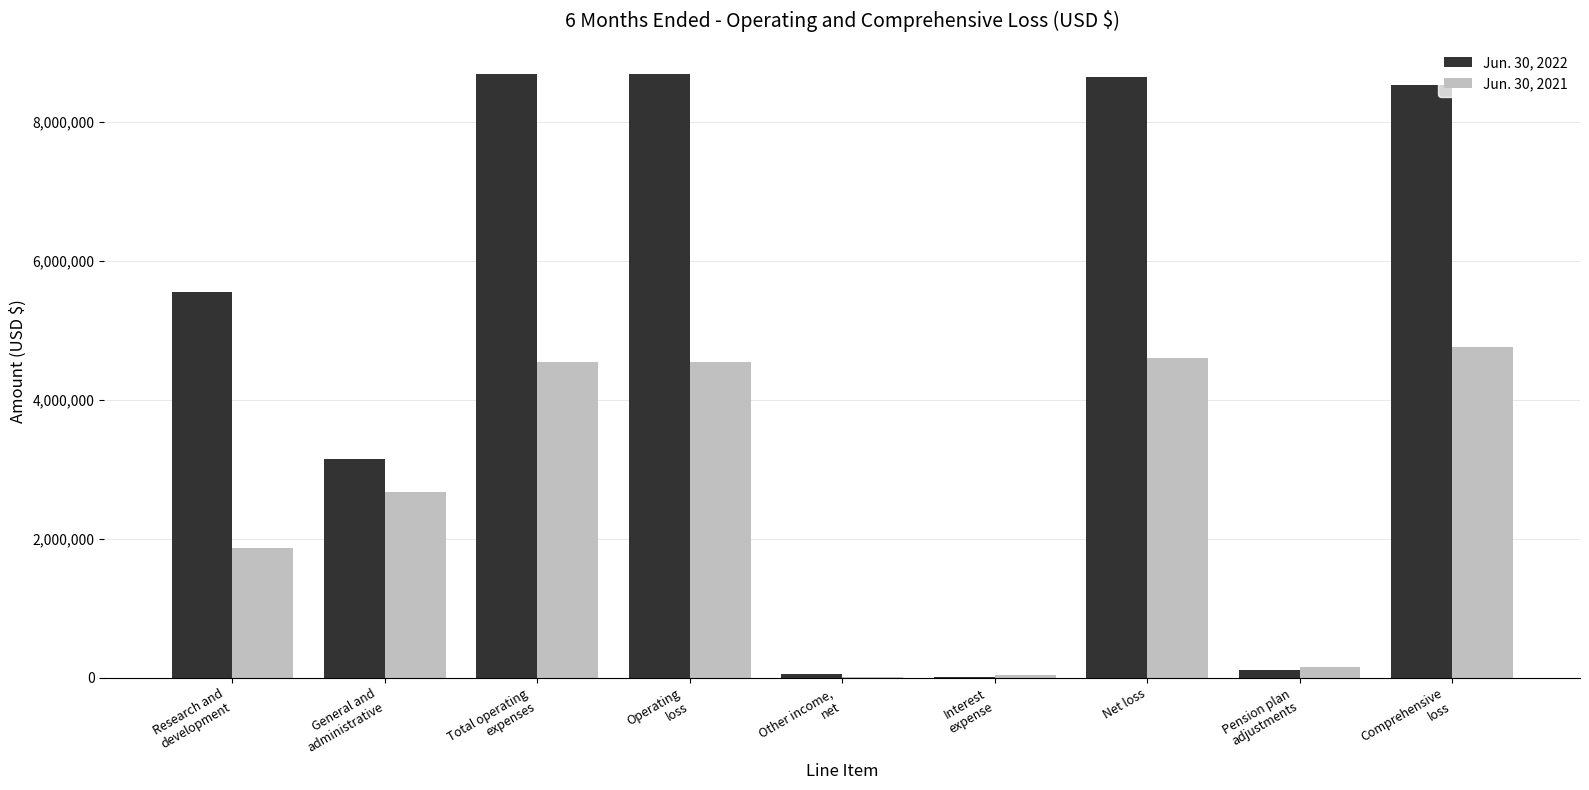

True or false: Jun. 30, 2022 has a value of 8640809 at Net loss.

True